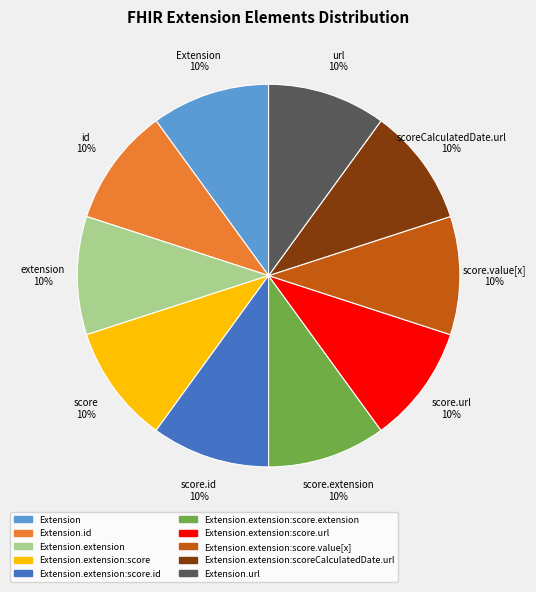

How many segments does this pie chart have?

10